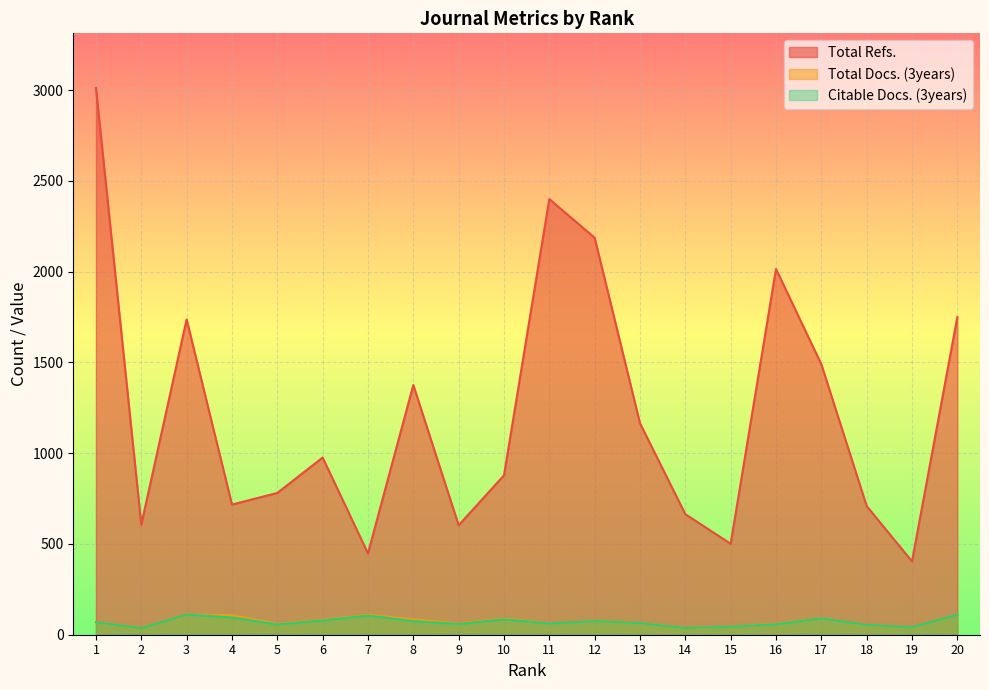

Which category has the highest value in the Total Docs. (3years) series?

20